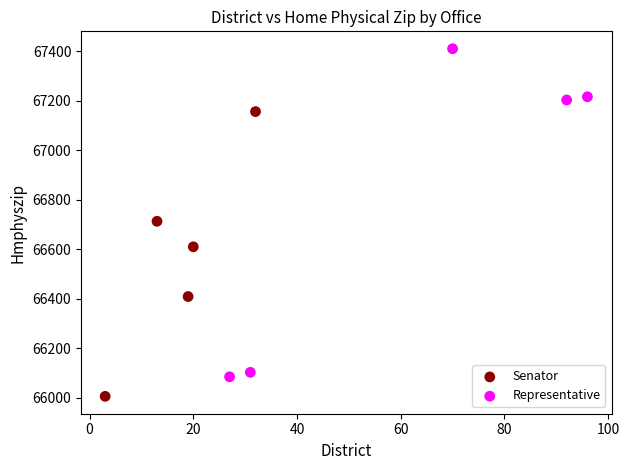

Which series reaches the maximum Y coordinate?

Representative